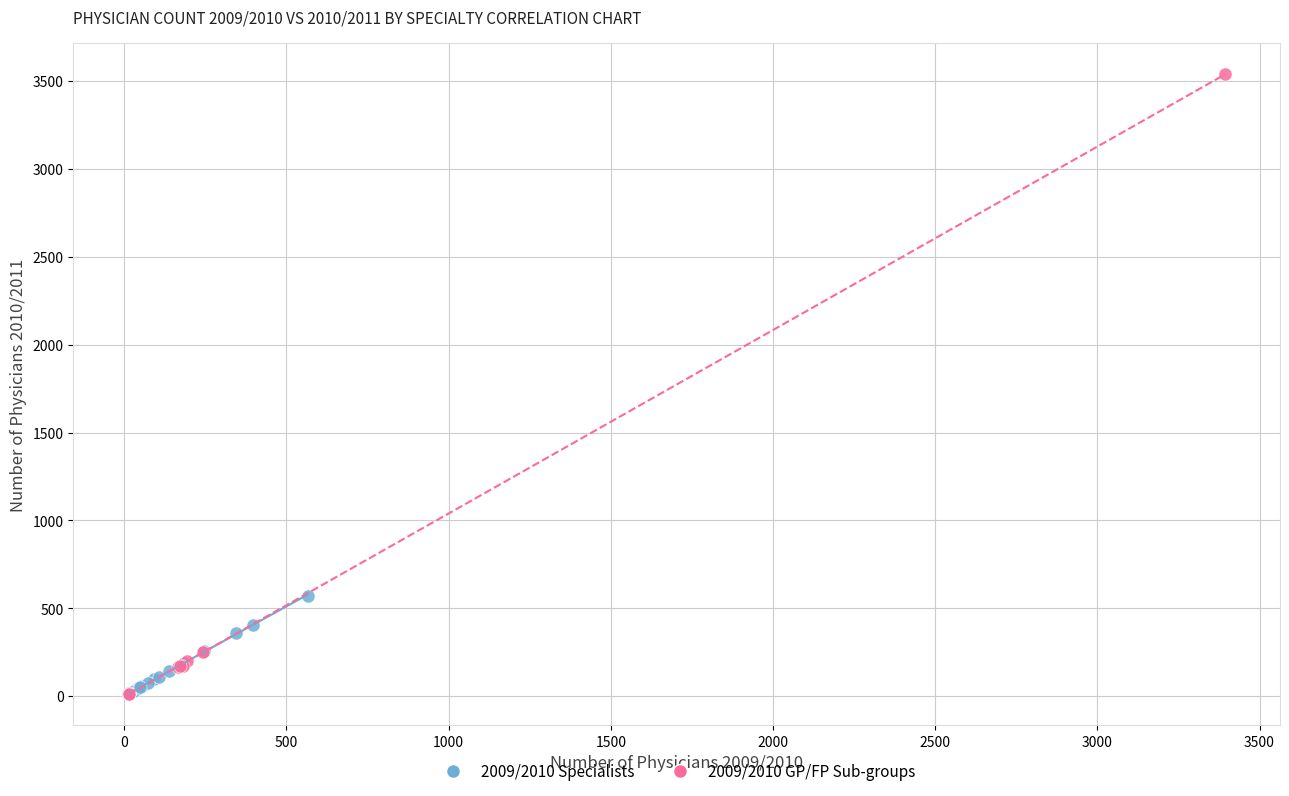

Which series has the largest Y range (max minus min)?

2009/2010 GP/FP Sub-groups